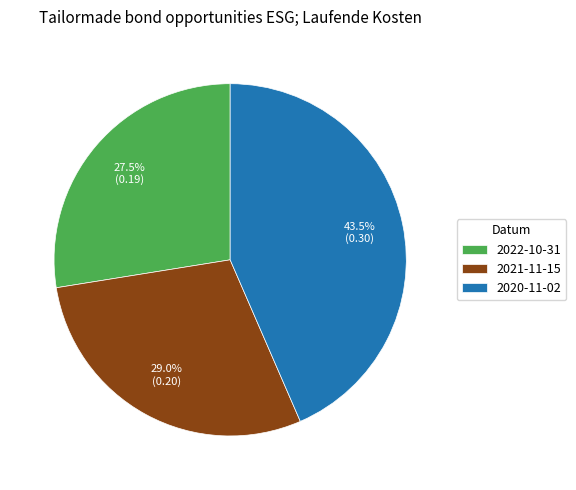

Is it true that 2022-10-31 is 21% of the pie?

False